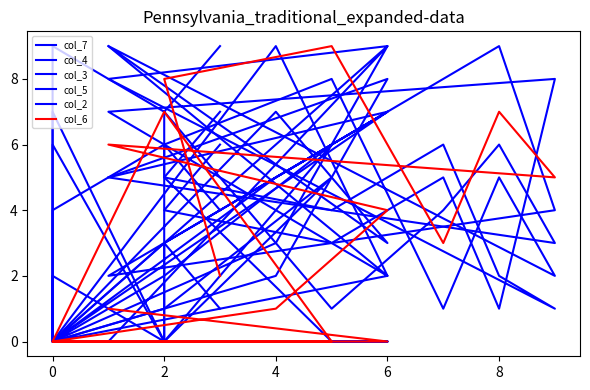

Count the col_7 values in the range 0 to 6.

15